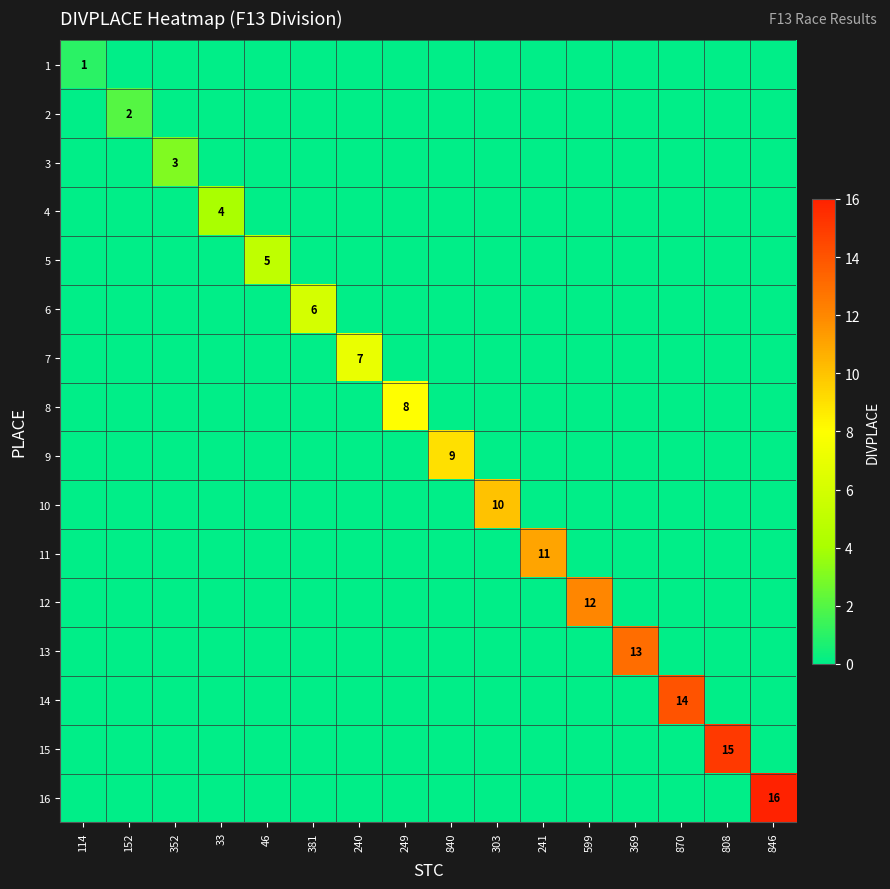

At which category is the sum across all series the highest?

846